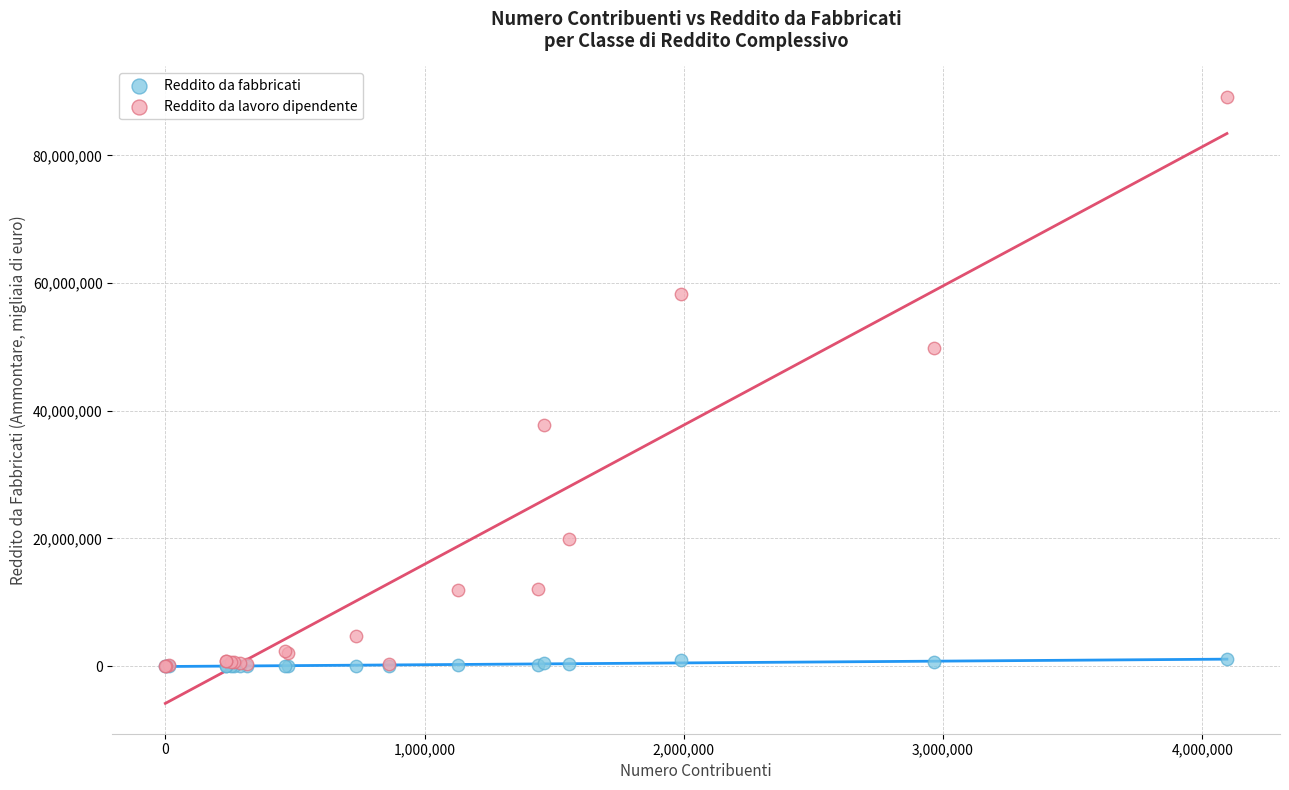

In the Reddito da lavoro dipendente series, what Y value is closest to 44584213?

49852150